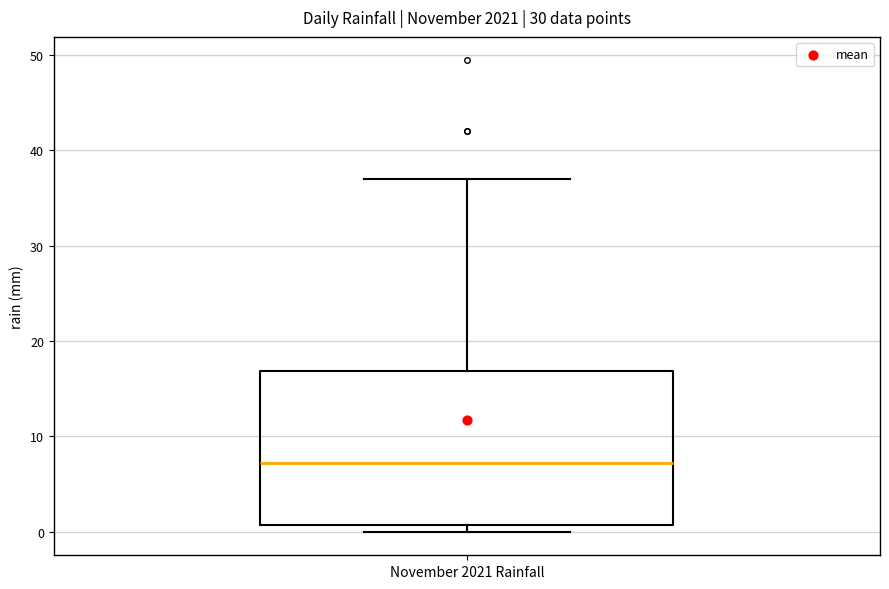

Transcribe this box plot: give where the median line is, the range the box spans, and where the two whiskers end, as read against the y-axis. The values are not printed on the chart, so give them approximately, as read against the axis.

median 7, box 1 to 17, whiskers 0 to 37